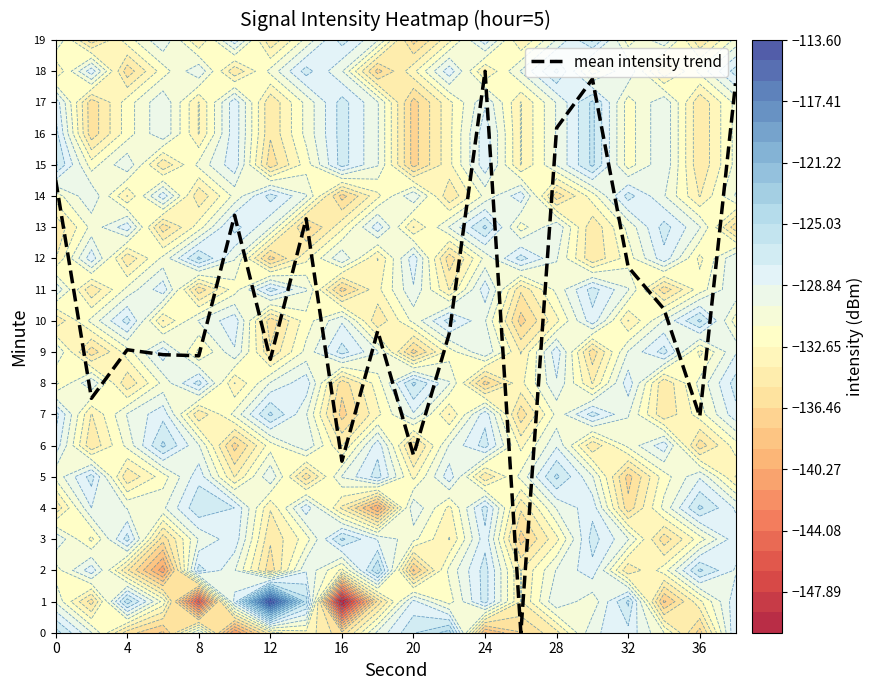

Is it true that mean intensity trend equals 14.5 at 0?

True